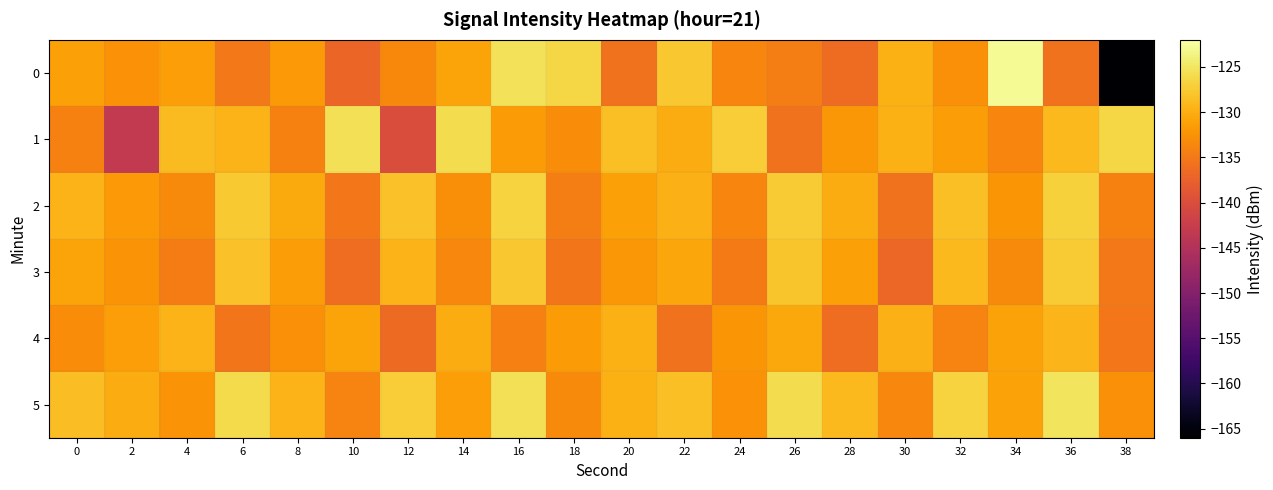

Reading left to right, what are all the values shown in this chart?

0: 0=-131.2	2=-132.6	4=-131.4	6=-135.1	8=-131.9	10=-137.0	12=-133.5	14=-130.8	16=-125.3	18=-126.4	20=-135.7	22=-127.8	24=-133.8	26=-134.4	28=-136.3	30=-129.9	32=-132.7	34=-122.7	36=-135.7	38=-165.8
1: 0=-134.1	2=-143.2	4=-128.8	6=-129.5	8=-134.2	10=-125.4	12=-140.1	14=-125.8	16=-131.7	18=-133.2	20=-128.5	22=-130.2	24=-127.3	26=-135.6	28=-132.1	30=-129.8	32=-131.5	34=-133.7	36=-128.9	38=-126.4
2: 0=-129.5	2=-131.8	4=-133.2	6=-127.6	8=-130.4	10=-135.1	12=-128.3	14=-132.9	16=-126.7	18=-134.5	20=-131.2	22=-129.6	24=-133.8	26=-127.4	28=-130.1	30=-135.7	32=-128.5	34=-132.3	36=-126.9	38=-134.1
3: 0=-130.8	2=-132.4	4=-134.6	6=-128.2	8=-131.6	10=-136.2	12=-129.4	14=-133.6	16=-127.8	18=-135.4	20=-132.0	22=-130.6	24=-134.8	26=-128.0	28=-131.2	30=-136.8	32=-129.0	34=-133.2	36=-127.4	38=-135.0
4: 0=-133.1	2=-131.3	4=-129.5	6=-135.3	8=-132.7	10=-130.9	12=-136.5	14=-130.1	16=-134.3	18=-131.7	20=-129.9	22=-135.7	24=-132.3	26=-130.5	28=-136.1	30=-129.7	32=-133.9	34=-131.1	36=-129.3	38=-135.1
5: 0=-128.6	2=-130.2	4=-132.4	6=-126.0	8=-129.4	10=-134.0	12=-127.2	14=-131.4	16=-125.6	18=-133.2	20=-129.8	22=-128.4	24=-132.6	26=-125.8	28=-129.0	30=-133.6	32=-126.8	34=-131.0	36=-125.2	38=-132.8